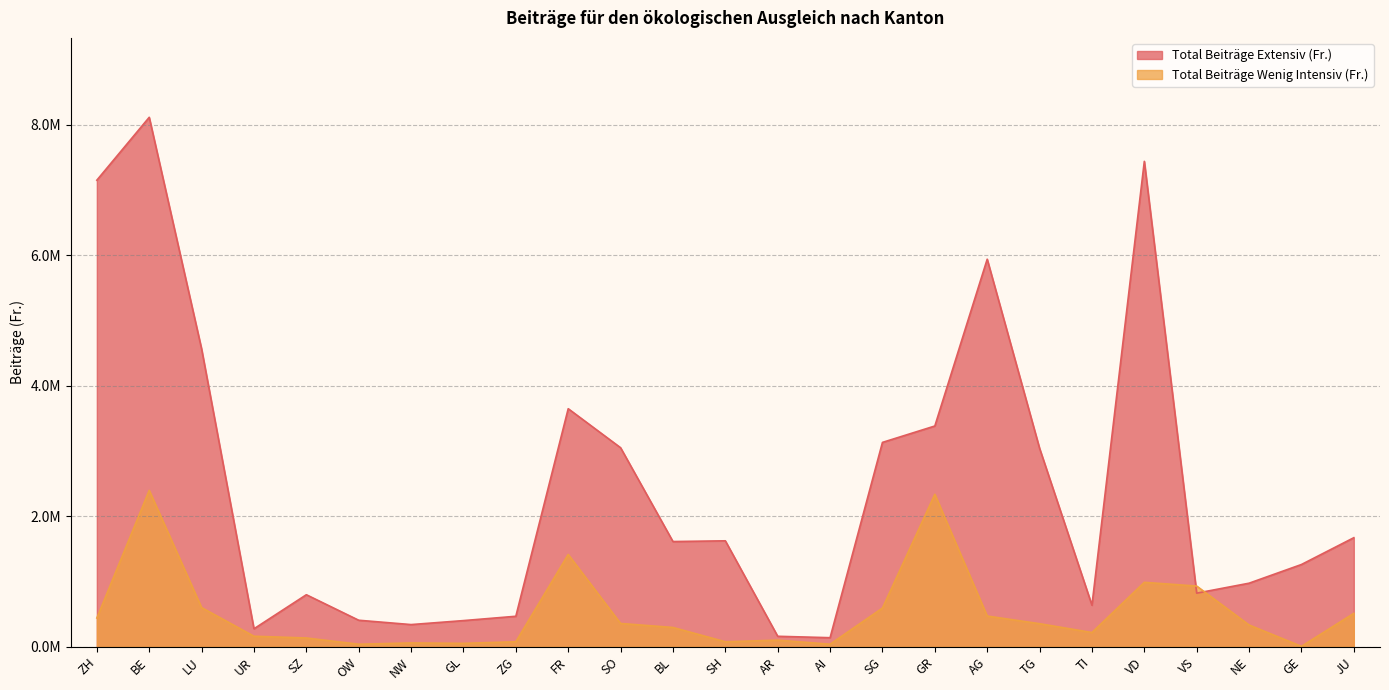

Reading right to left, list all the values displayed in this chart.

Total Beiträge Extensiv (Fr.): JU=1672044.1	GE=1261223.0	NE=974625.5	VS=821902.5	VD=7442326.0	TI=637017.5	TG=3042720.0	AG=5941960.0	GR=3384618.2	SG=3133221.2	AI=139048.0	AR=160667.0	SH=1624527.0	BL=1613111.3	SO=3051645.4	FR=3649889.4	ZG=467597.5	GL=401261.0	NW=340202.0	OW=406605.0	SZ=797823.5	UR=275861.5	LU=4566584.8	BE=8117283.8	ZH=7153331.5
Total Beiträge Wenig Intensiv (Fr.): JU=512448.0	GE=6515.0	NE=333686.0	VS=930603.0	VD=987850.0	TI=218311.0	TG=353850.0	AG=471011.0	GR=2337567.0	SG=593626.1	AI=39261.0	AR=101499.0	SH=76628.0	BL=295882.0	SO=357373.0	FR=1415109.0	ZG=77208.0	GL=52079.0	NW=58720.0	OW=39021.0	SZ=134740.0	UR=161481.0	LU=600474.0	BE=2397616.4	ZH=440980.0